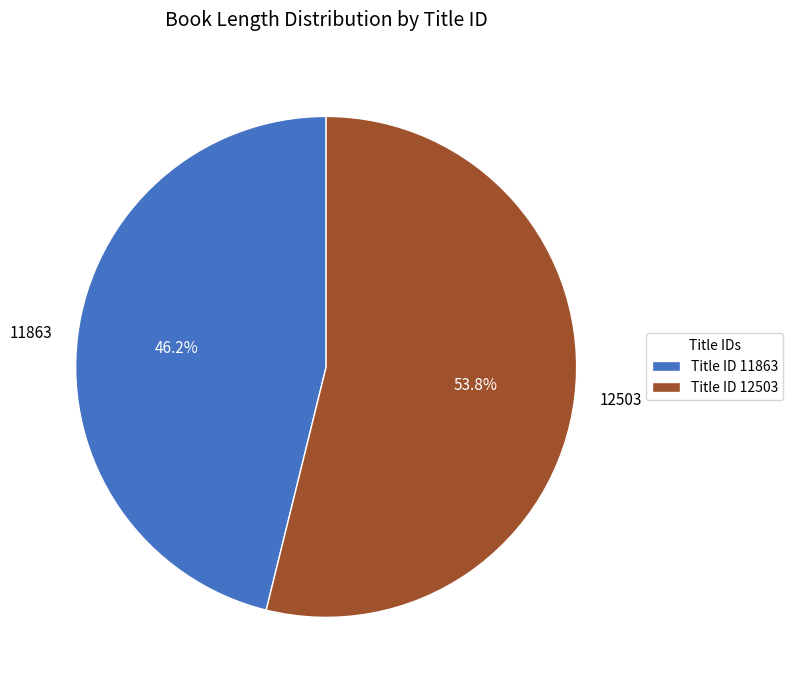

Is there any slice that represents more than half of the pie?

Yes